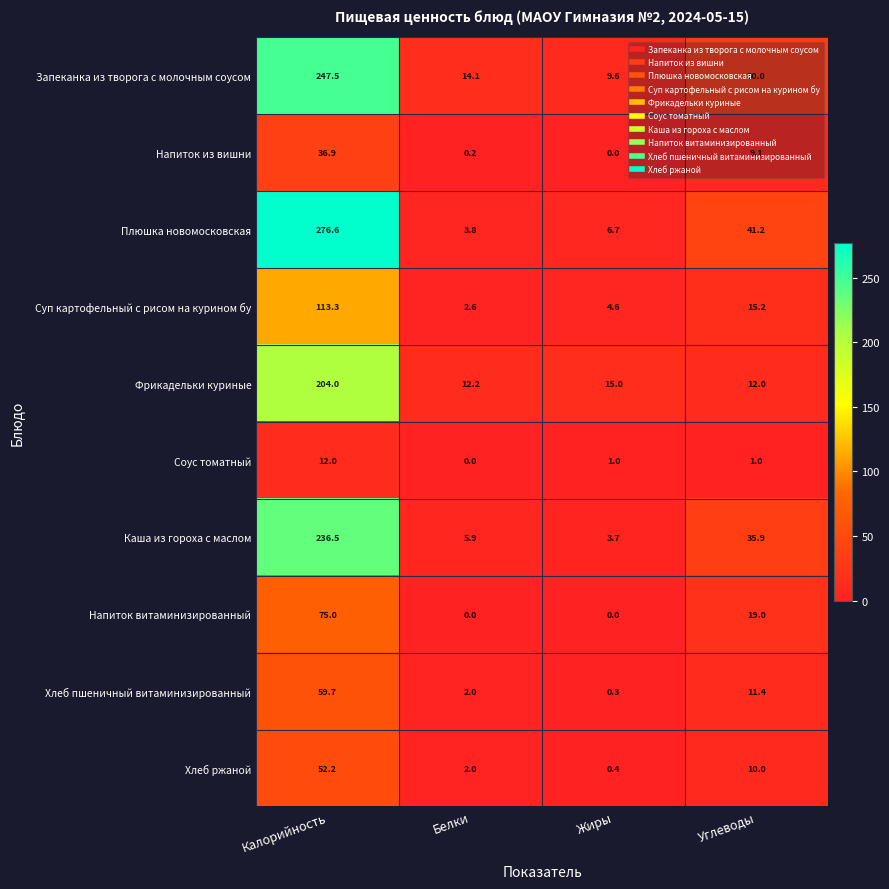

Read the Запеканка из творога с молочным соусом value at Жиры.

9.6